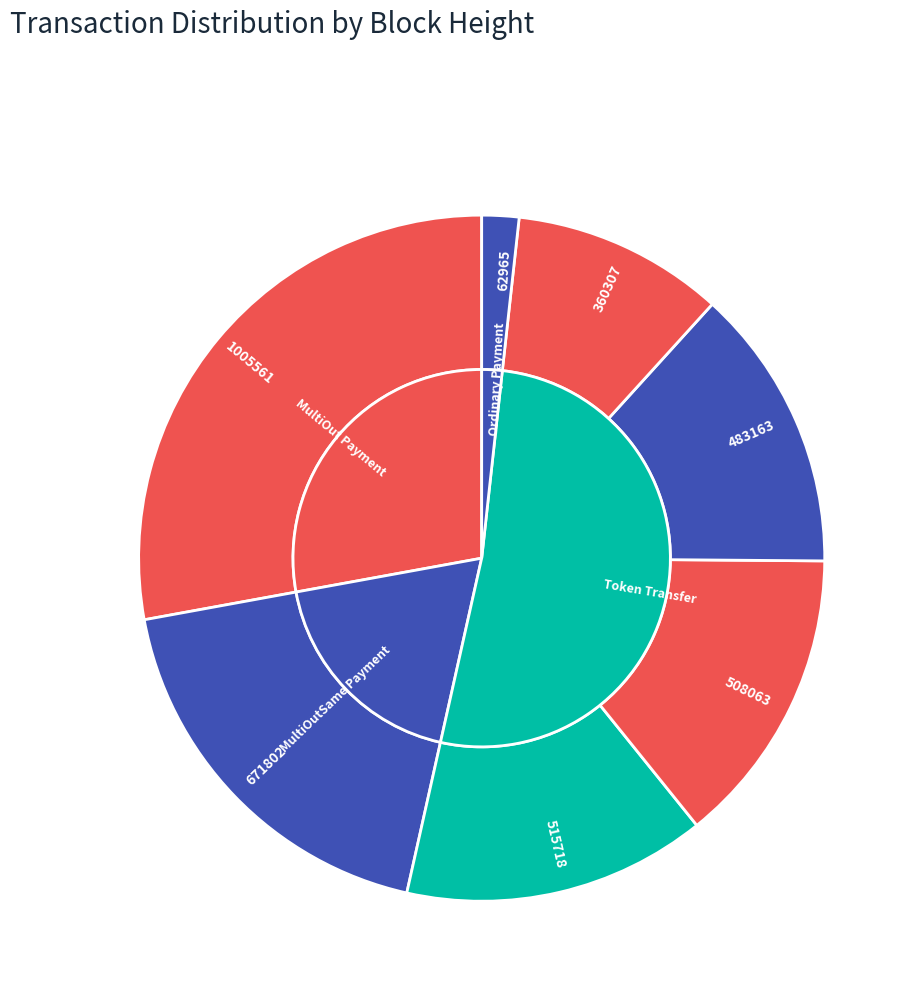

What percentage is the 508063 slice, to the nearest percent?

14%